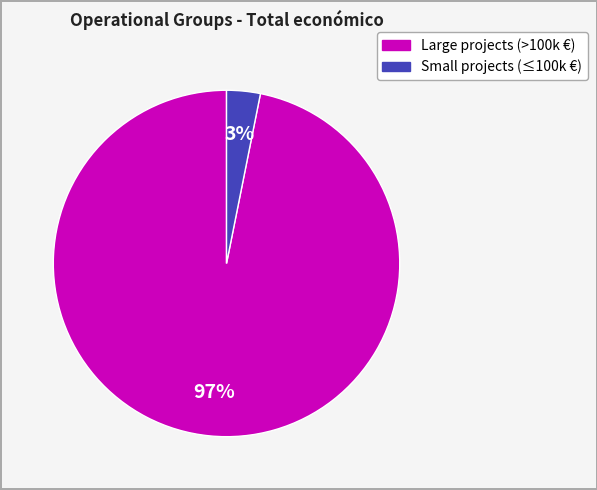

To the nearest percent, what is the difference between the largest and smallest slice percentages?

94%